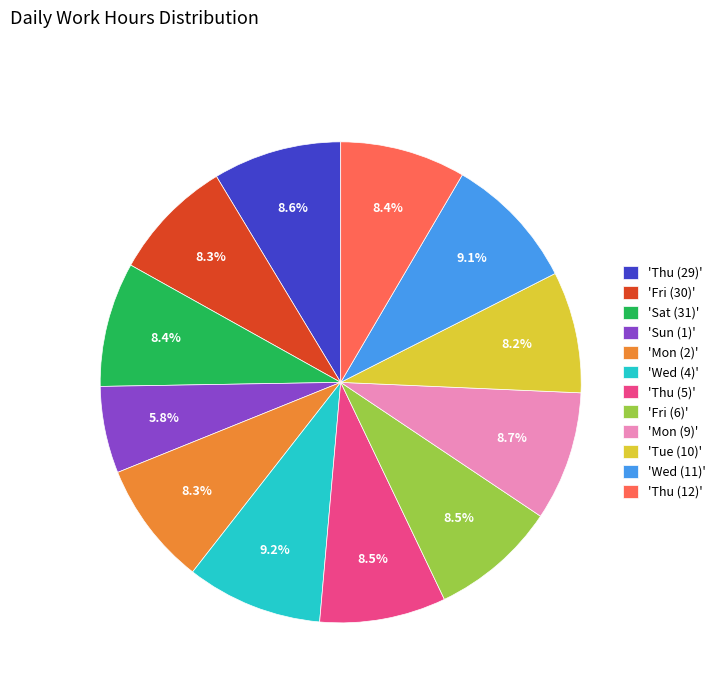

Combined, do 'Mon (9)' and 'Fri (6)' account for over 50%?

No